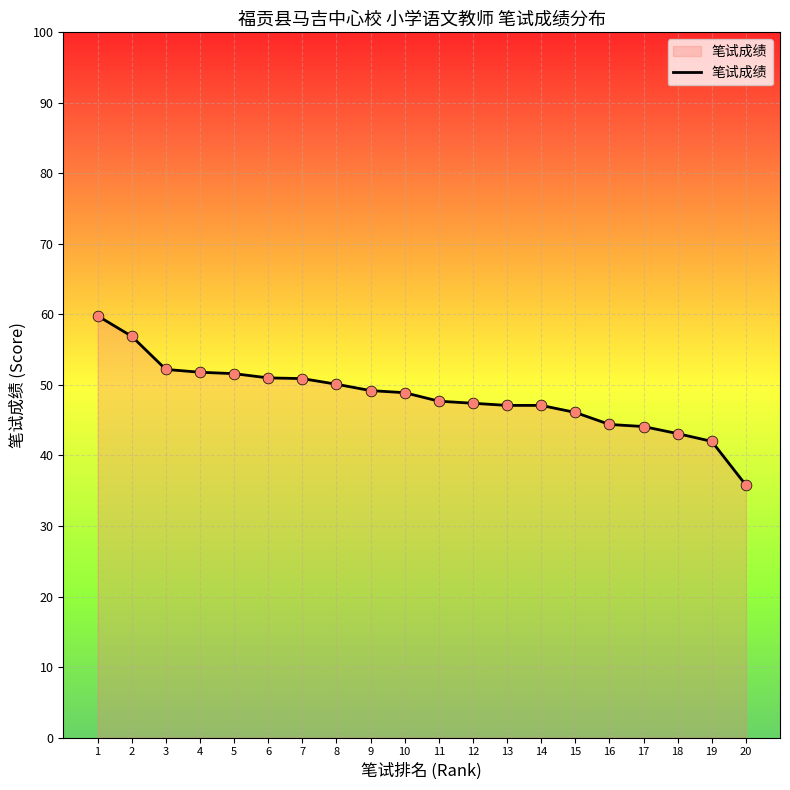

What is the change in value from 13 to 18?

-4.0